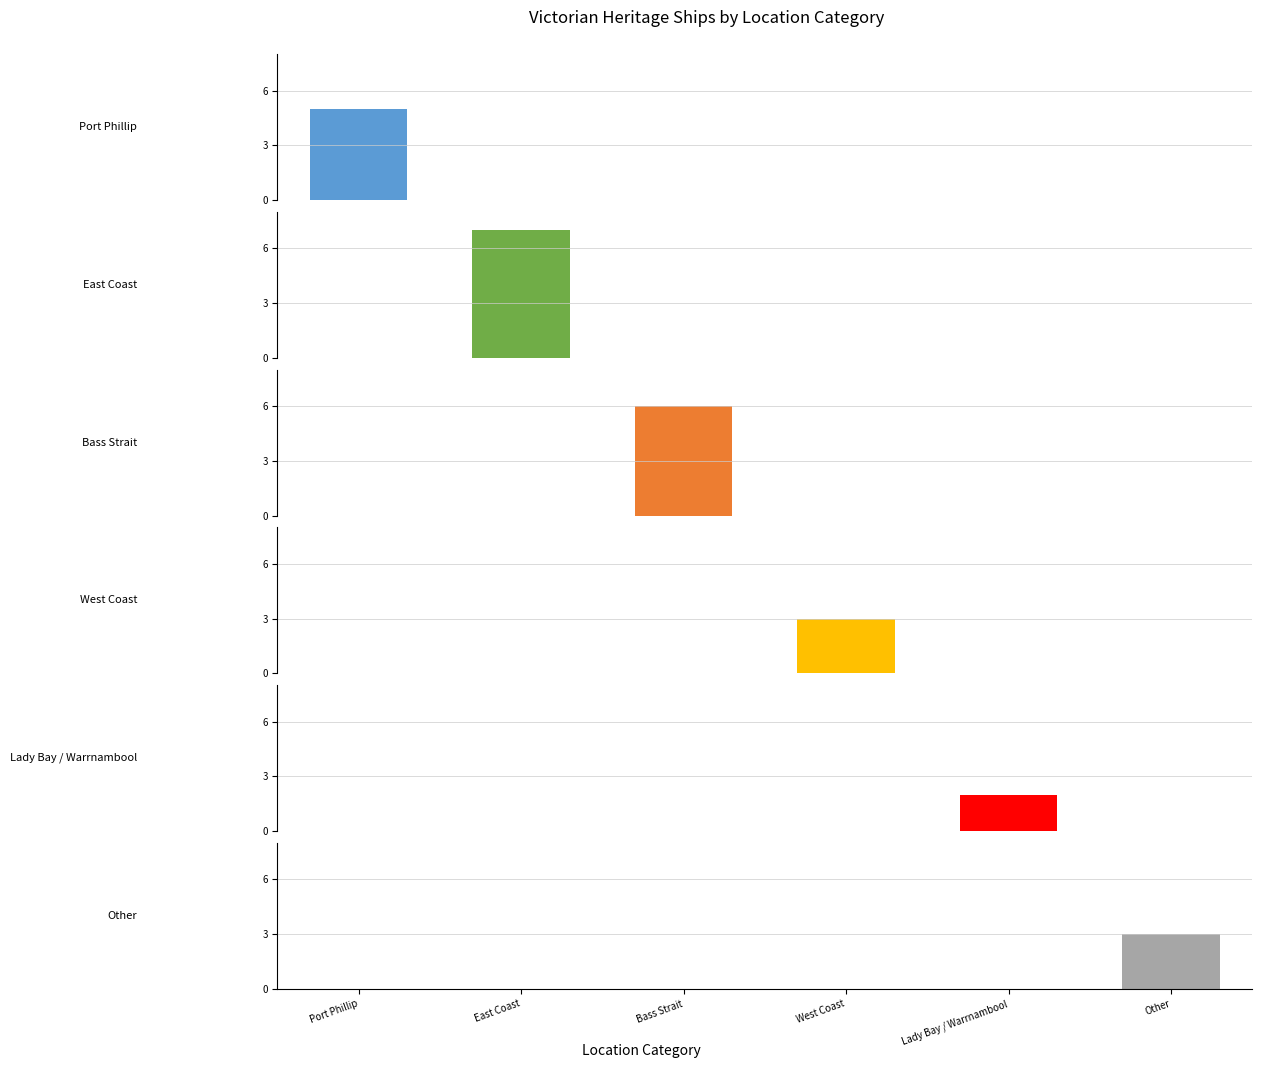

Reading left to right, what are all the values shown in this chart?

Port Phillip: Port Phillip=5	East Coast=0	Bass Strait=0	West Coast=0	Lady Bay / Warrnambool=0	Other=0
East Coast: Port Phillip=0	East Coast=7	Bass Strait=0	West Coast=0	Lady Bay / Warrnambool=0	Other=0
Bass Strait: Port Phillip=0	East Coast=0	Bass Strait=6	West Coast=0	Lady Bay / Warrnambool=0	Other=0
West Coast: Port Phillip=0	East Coast=0	Bass Strait=0	West Coast=3	Lady Bay / Warrnambool=0	Other=0
Lady Bay / Warrnambool: Port Phillip=0	East Coast=0	Bass Strait=0	West Coast=0	Lady Bay / Warrnambool=2	Other=0
Other: Port Phillip=0	East Coast=0	Bass Strait=0	West Coast=0	Lady Bay / Warrnambool=0	Other=3